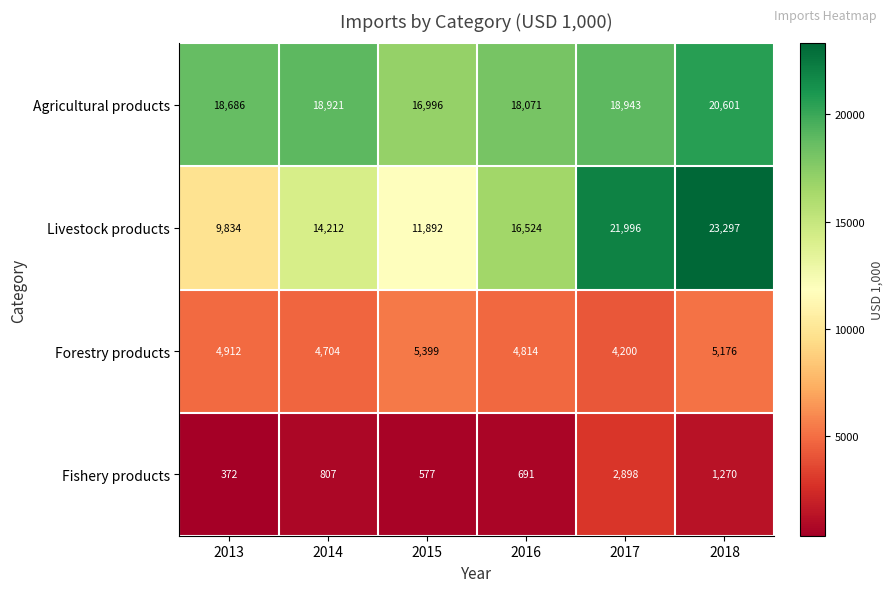

Which series has the largest total across all categories?

Agricultural products